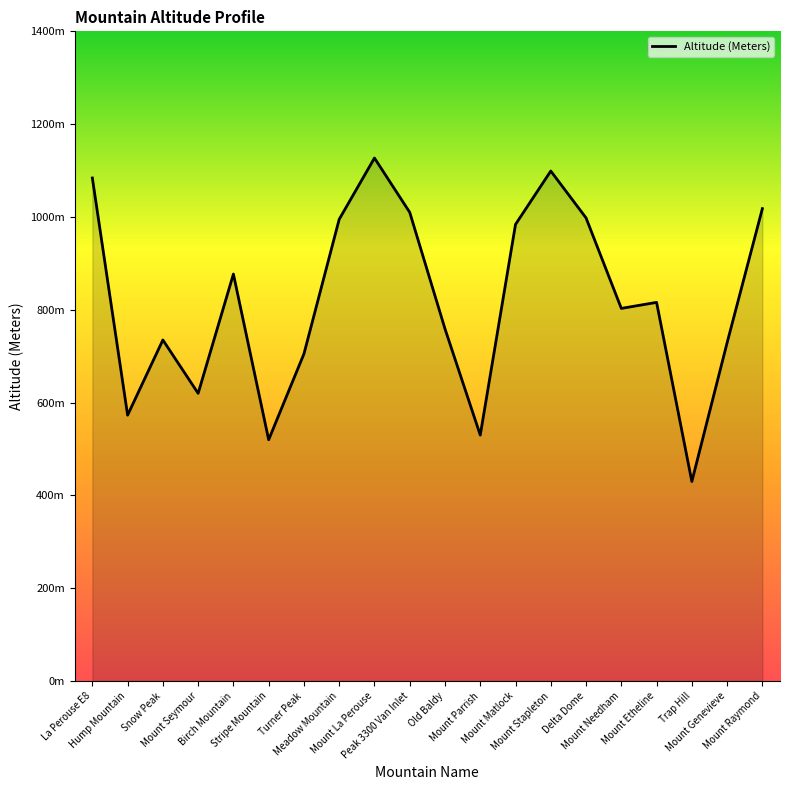

Is this an area chart (filled region under the line)?

Yes